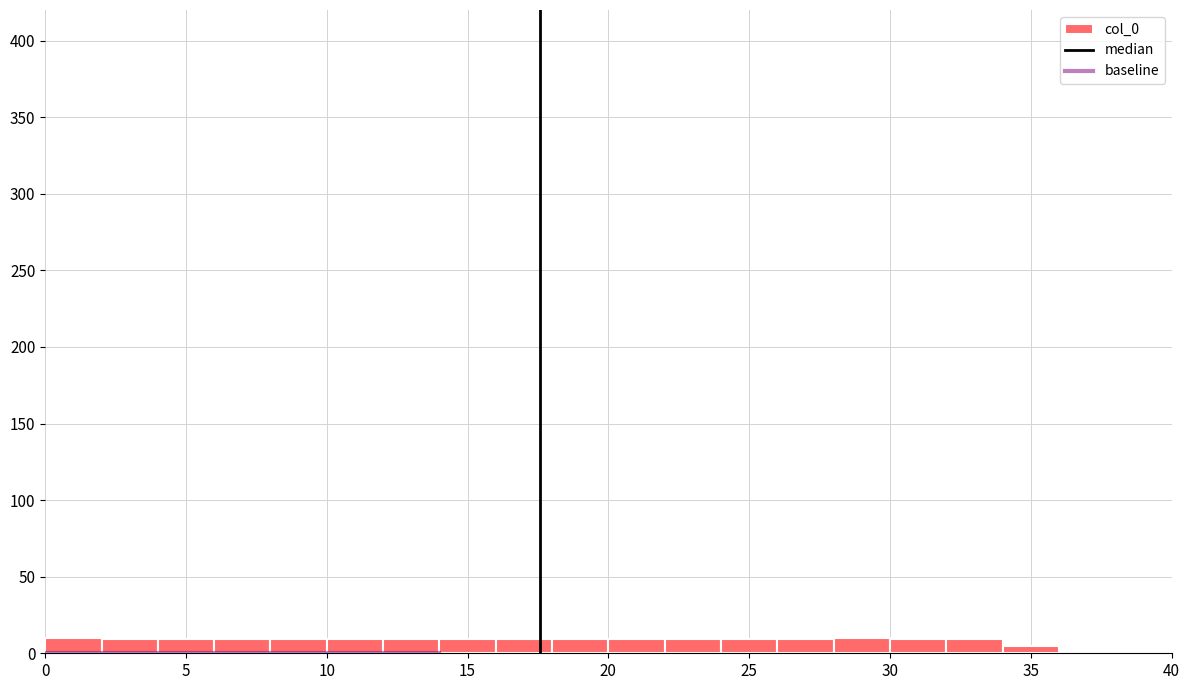

How tall is the bar that spans 20 to 22 on the x-axis? The values are not printed on the chart, so give them approximately, as read against the axis.

10